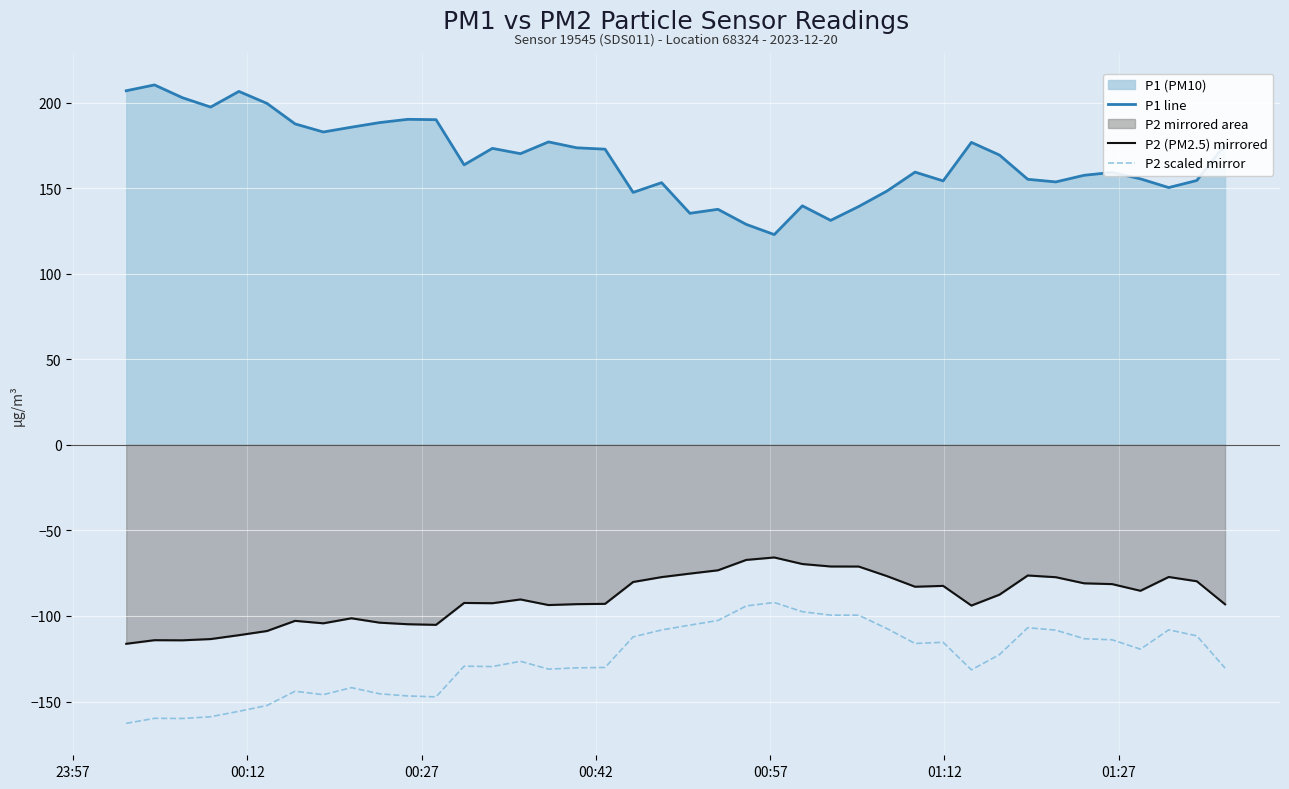

How many values in the P2 (PM2.5) mirrored series exceed -87?

19